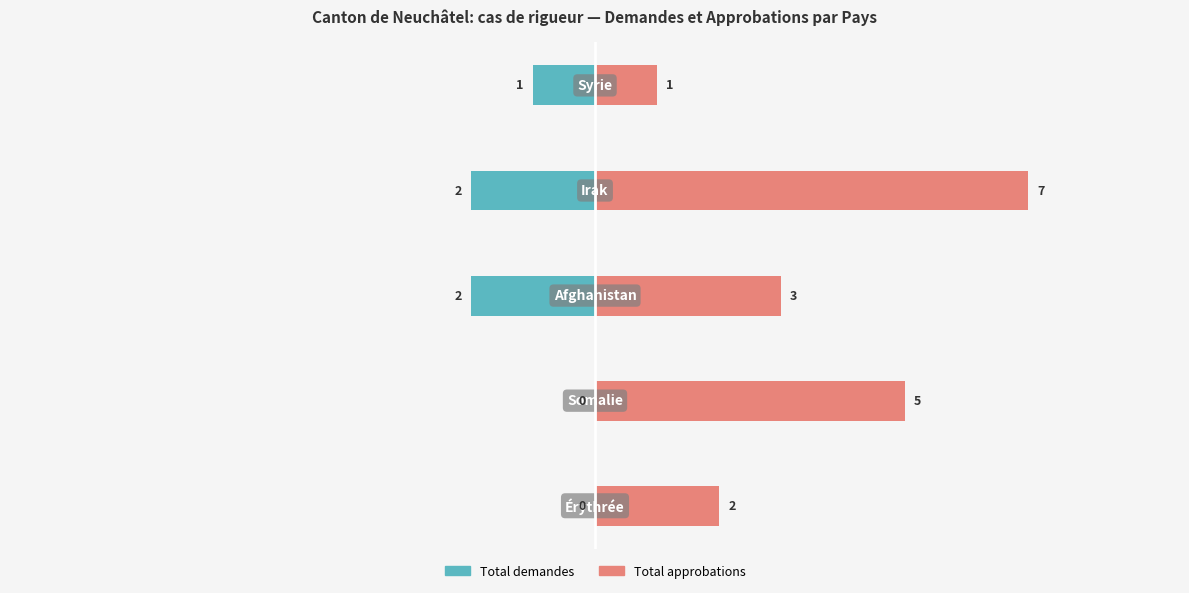

Reading left to right, extract all data points from this chart.

Total demandes: 0=0	1=0	2=-2	3=-2	4=-1
Total approbations: 0=2	1=5	2=3	3=7	4=1